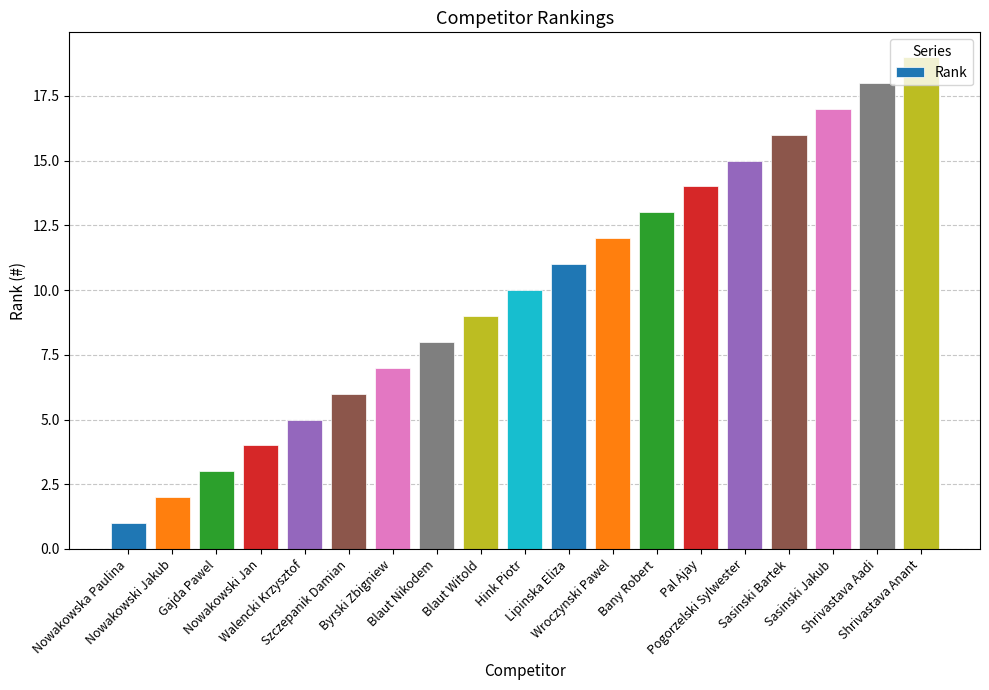

What position from the right is Pal Ajay?

6